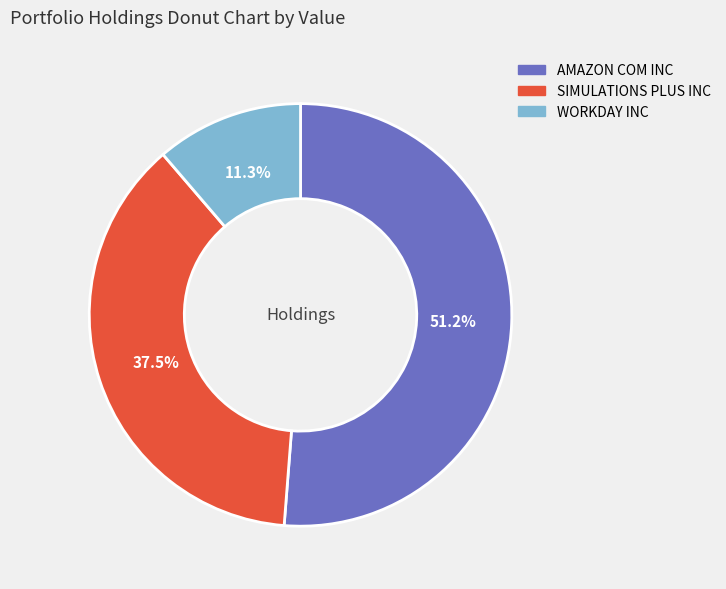

Approximately how many times larger is the value at AMAZON COM INC compared to WORKDAY INC?

4.5